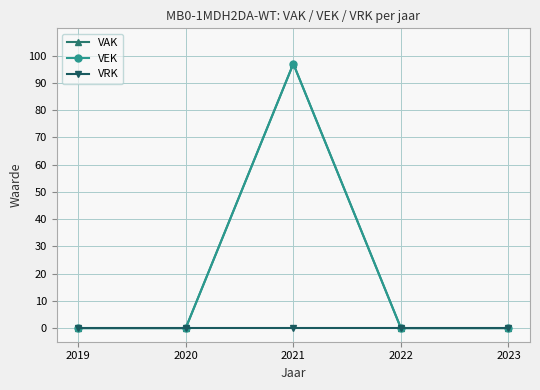

What is the maximum value shown in the chart?

97